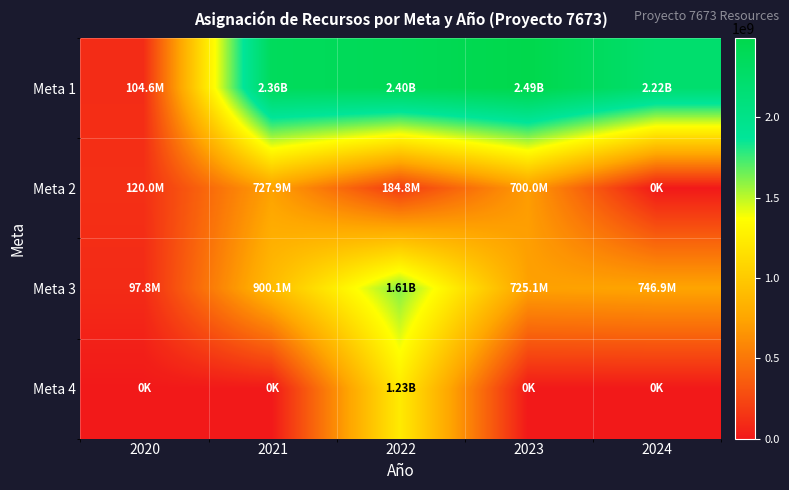

Reading left to right, extract all data points from this chart.

Meta 1: 2020=104564466	2021=2363000000	2022=2401870787	2023=2491086000	2024=2219930000
Meta 2: 2020=120000000	2021=727850000	2022=184761500	2023=700000000	2024=0
Meta 3: 2020=97776667	2021=900135000	2022=1608626713	2023=725114000	2024=746870000
Meta 4: 2020=0	2021=0	2022=1230000000	2023=0	2024=0